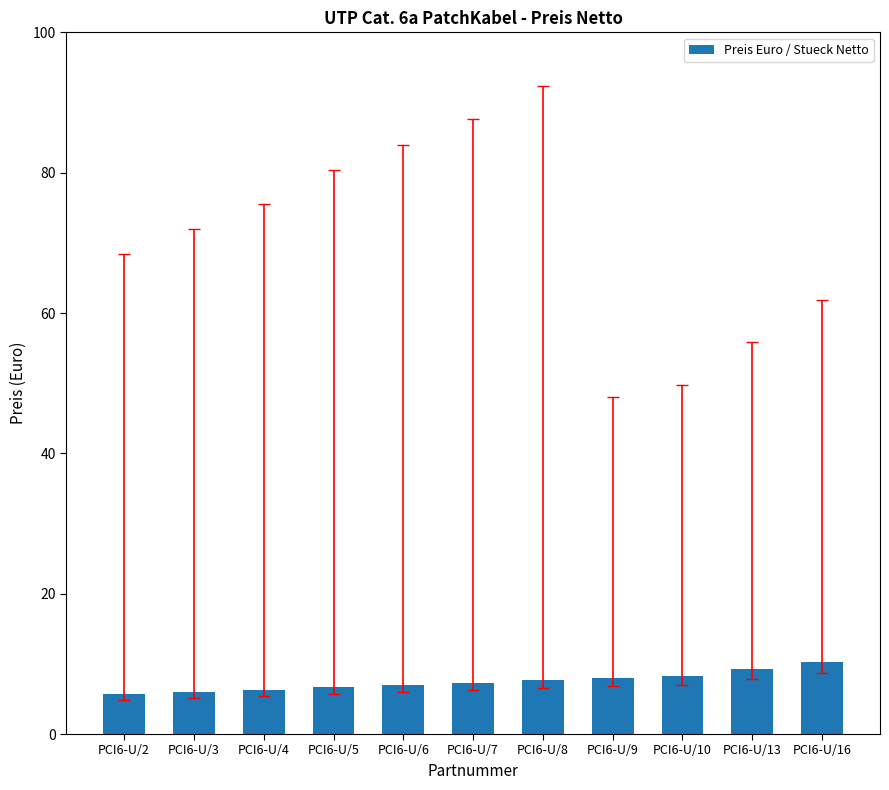

What is the sum of all values?

82.6